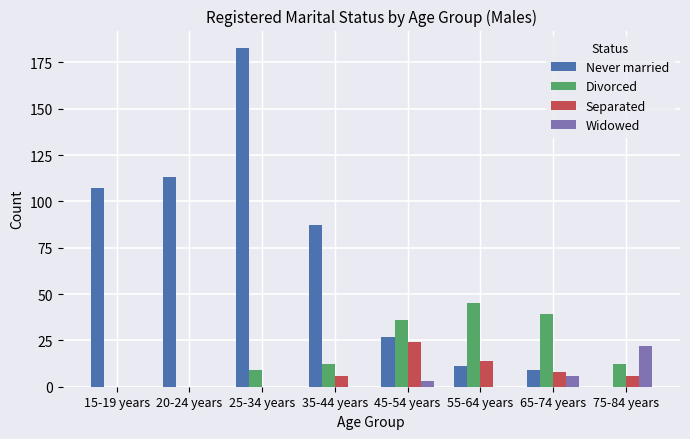

Reading right to left, extract all data points from this chart.

Never married: 75-84 years=0	65-74 years=9	55-64 years=11	45-54 years=27	35-44 years=87	25-34 years=183	20-24 years=113	15-19 years=107
Divorced: 75-84 years=12	65-74 years=39	55-64 years=45	45-54 years=36	35-44 years=12	25-34 years=9	20-24 years=0	15-19 years=0
Separated: 75-84 years=6	65-74 years=8	55-64 years=14	45-54 years=24	35-44 years=6	25-34 years=0	20-24 years=0	15-19 years=0
Widowed: 75-84 years=22	65-74 years=6	55-64 years=0	45-54 years=3	35-44 years=0	25-34 years=0	20-24 years=0	15-19 years=0